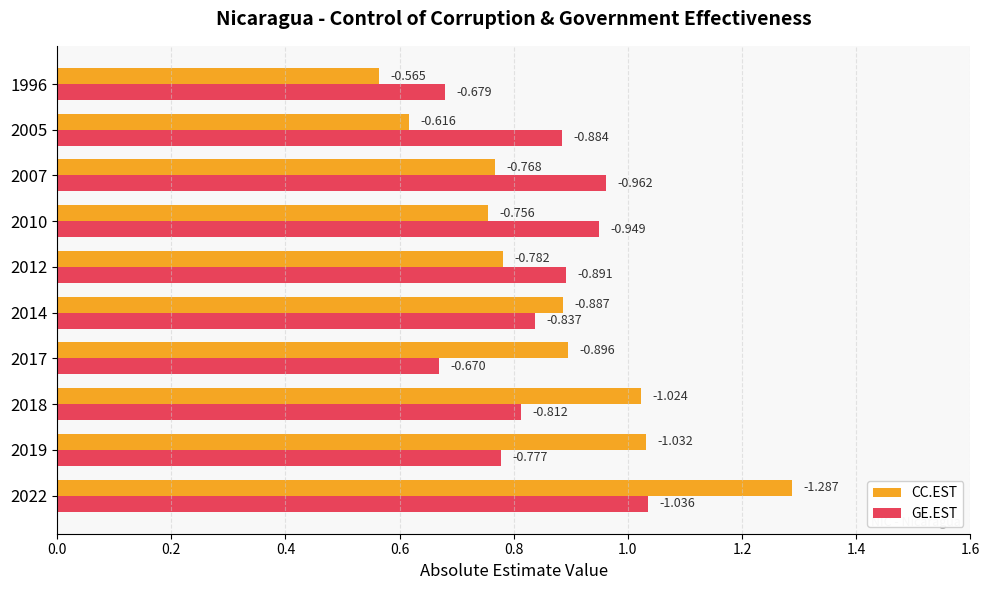

What is the average value of the GE.EST series?

0.8